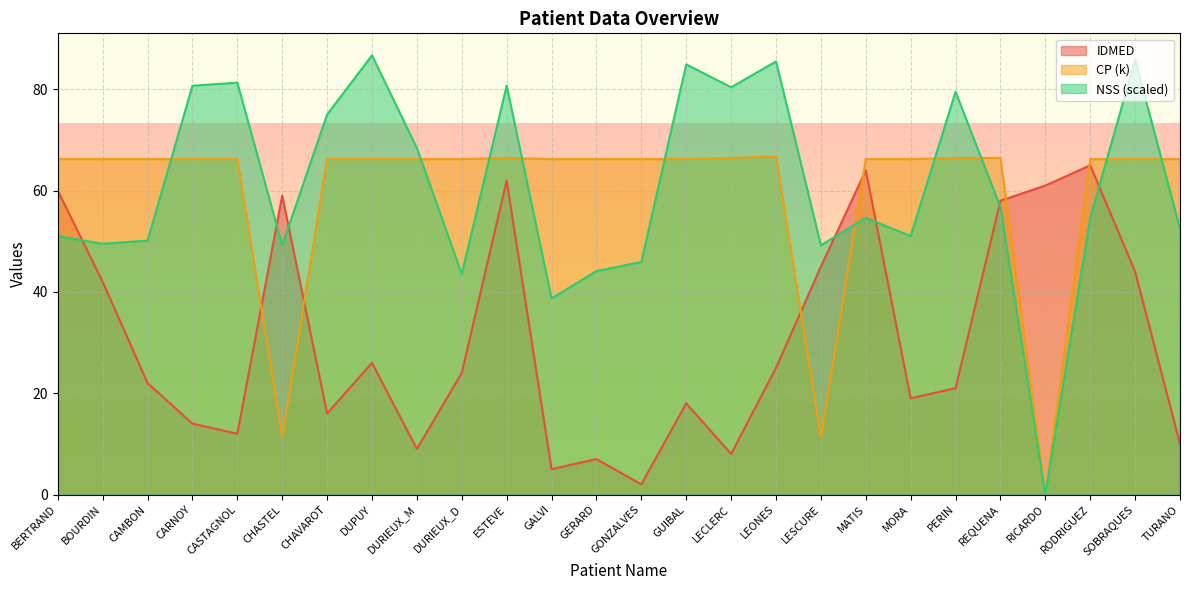

What are all the series names shown in the legend?

IDMED, CP (k), NSS (scaled)